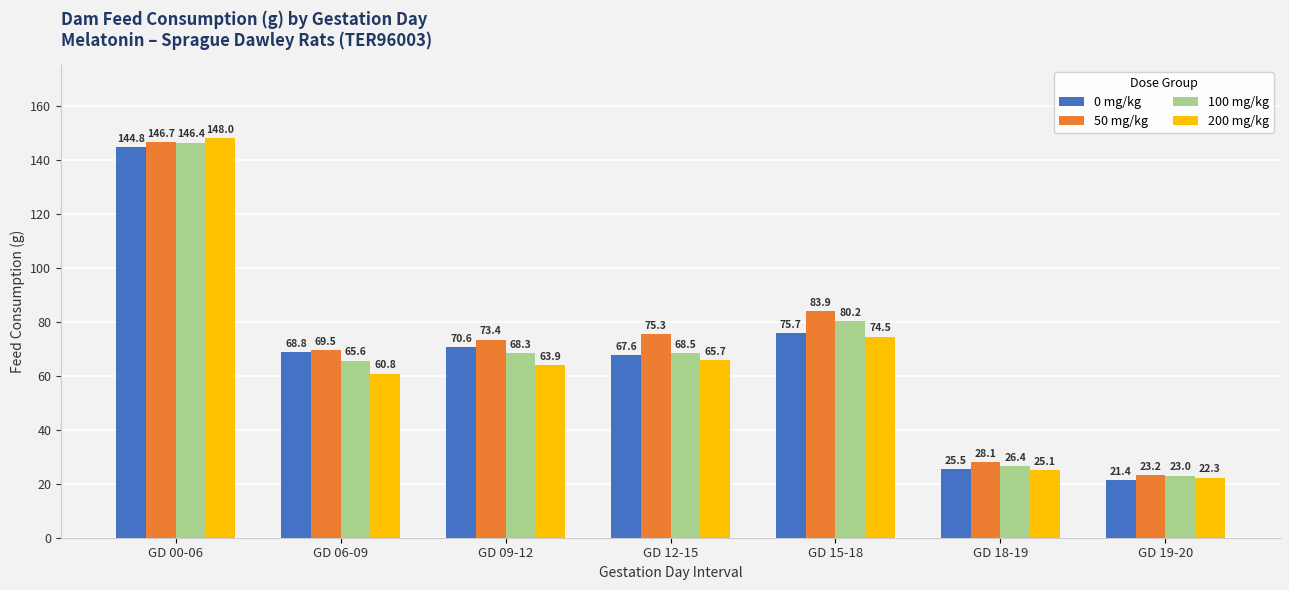

What are all the series names shown in the legend?

0 mg/kg, 50 mg/kg, 100 mg/kg, 200 mg/kg